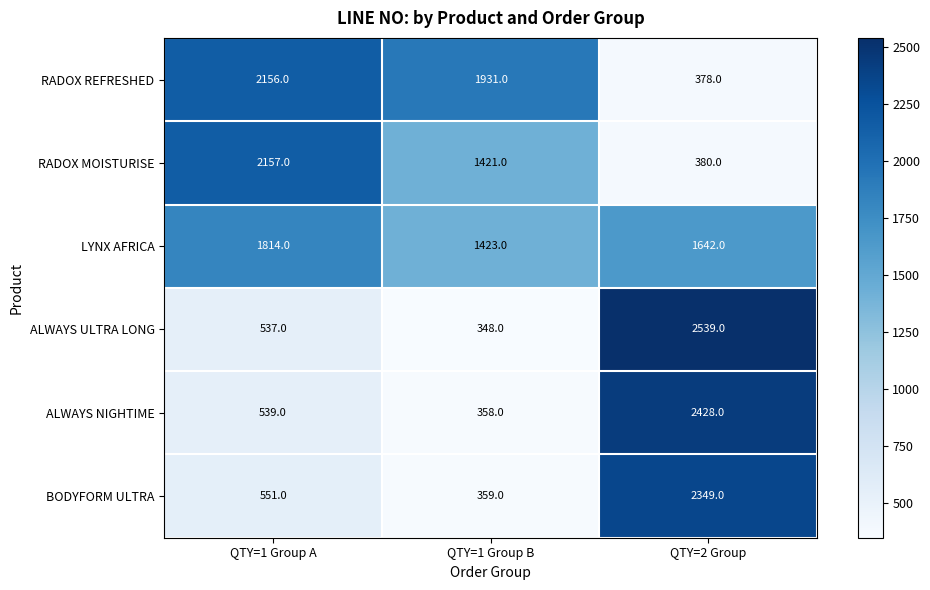

True or false: BODYFORM ULTRA has a value of 359 at QTY=1 Group B.

True